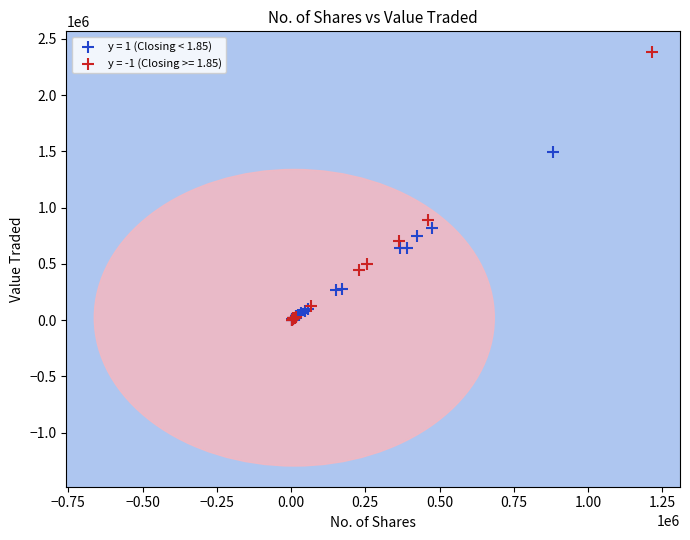

Which series reaches the maximum Y coordinate?

y = -1 (Closing >= 1.85)